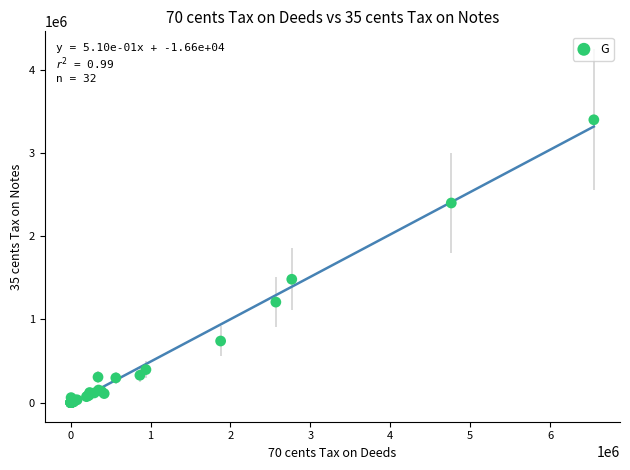

What Y value in the scatter plot is closest to 1701344?

1483933.9